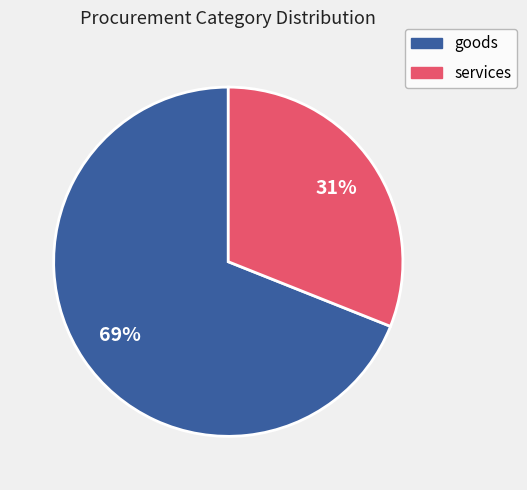

True or false: services accounts for 31% of the total.

True